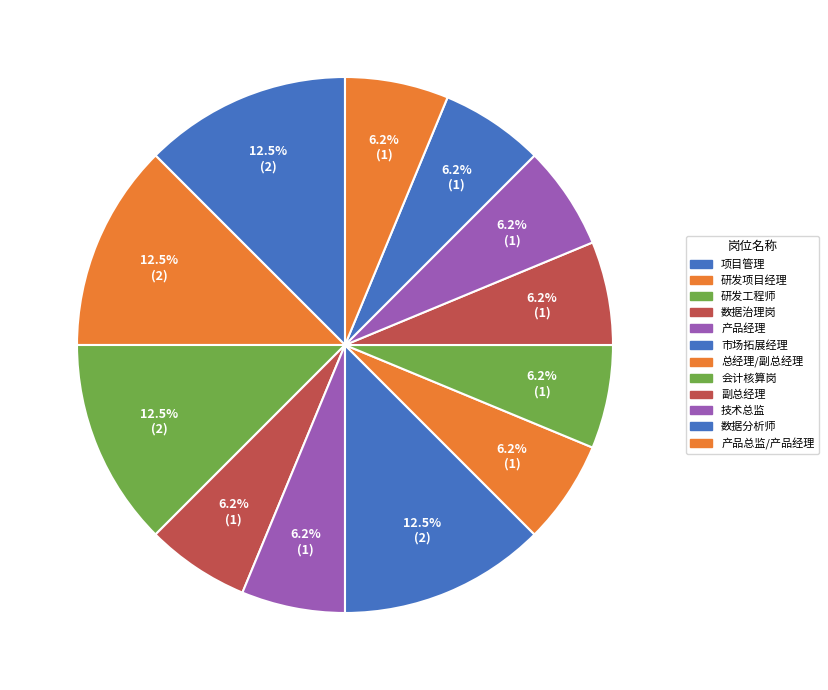

Which slice is the smallest?

数据治理岗